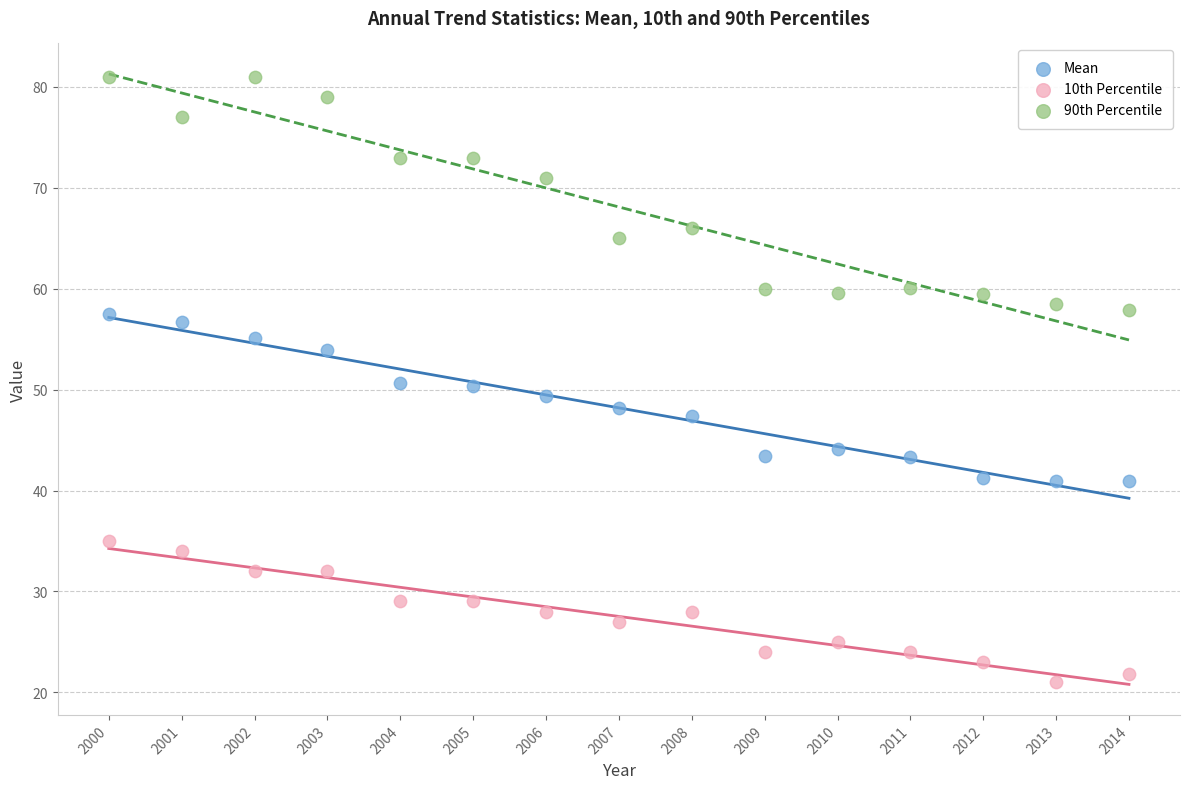

Which series has the widest spread of Y values?

90th Percentile